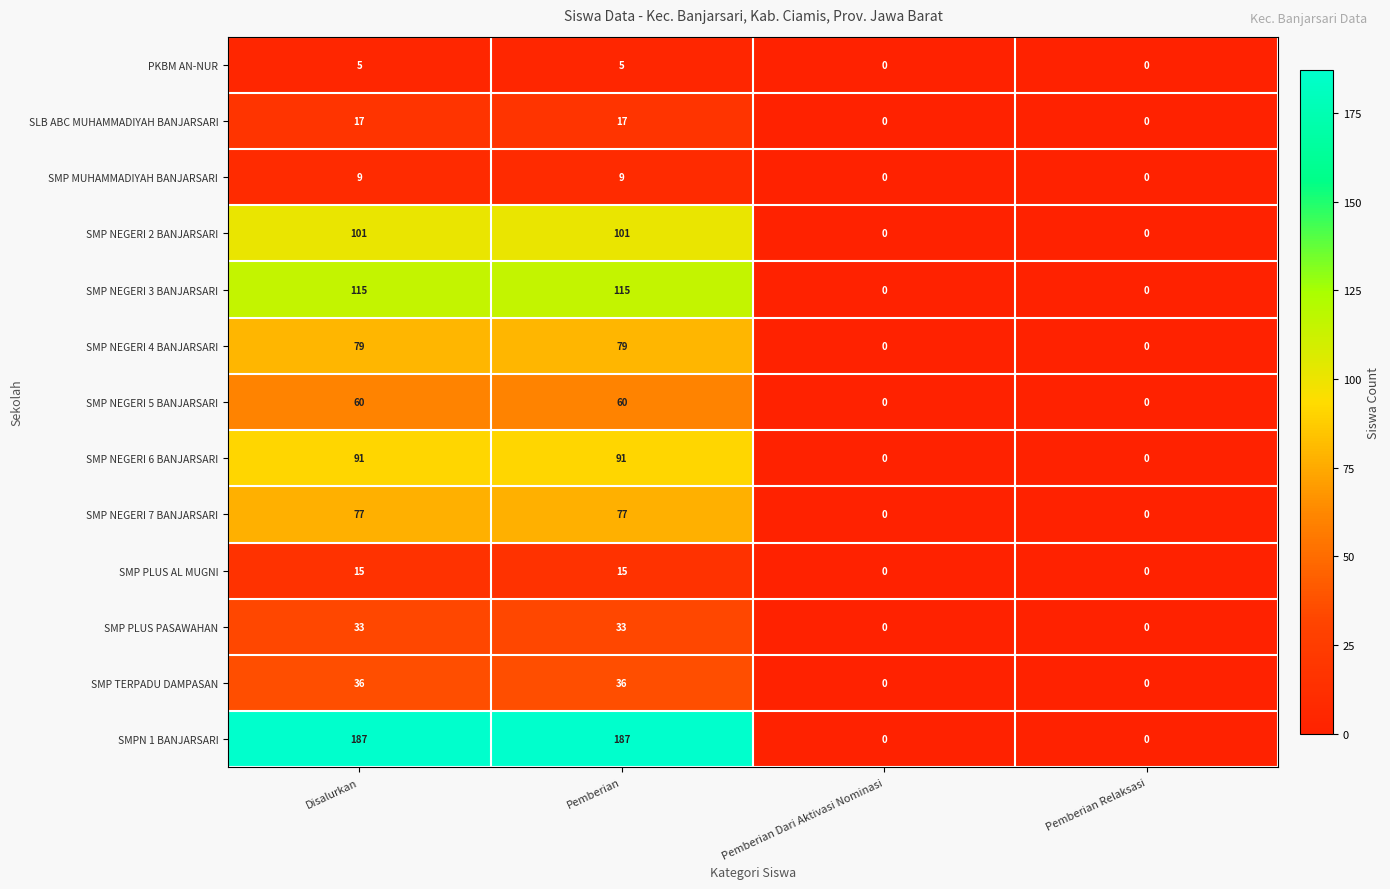

Rank the series at Disalurkan from lowest to highest value.

PKBM AN-NUR, SMP MUHAMMADIYAH BANJARSARI, SMP PLUS AL MUGNI, SLB ABC MUHAMMADIYAH BANJARSARI, SMP PLUS PASAWAHAN, SMP TERPADU DAMPASAN, SMP NEGERI 5 BANJARSARI, SMP NEGERI 7 BANJARSARI, SMP NEGERI 4 BANJARSARI, SMP NEGERI 6 BANJARSARI, SMP NEGERI 2 BANJARSARI, SMP NEGERI 3 BANJARSARI, SMPN 1 BANJARSARI